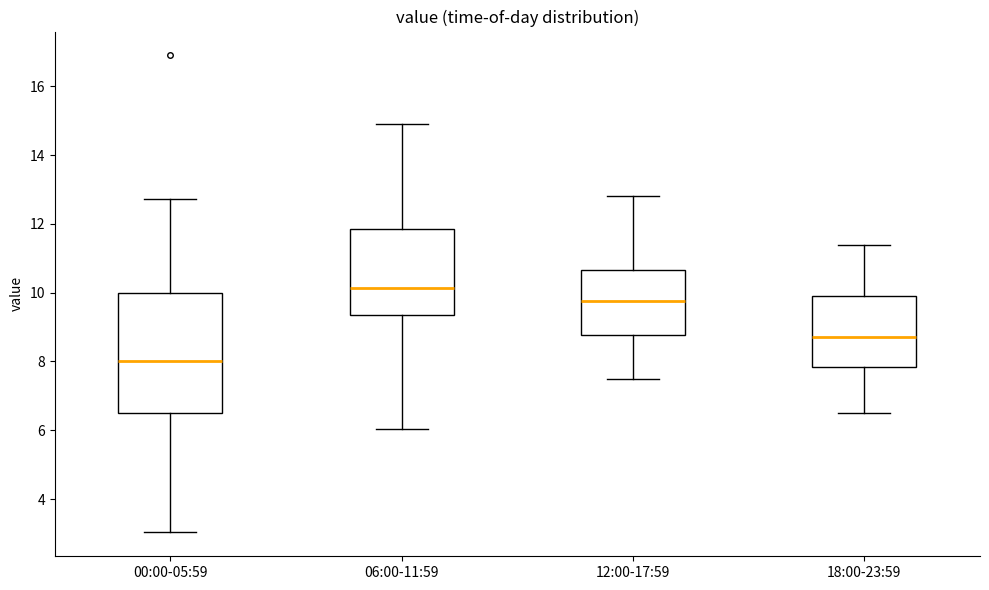

Which box's median line is the lowest?

00:00-05:59